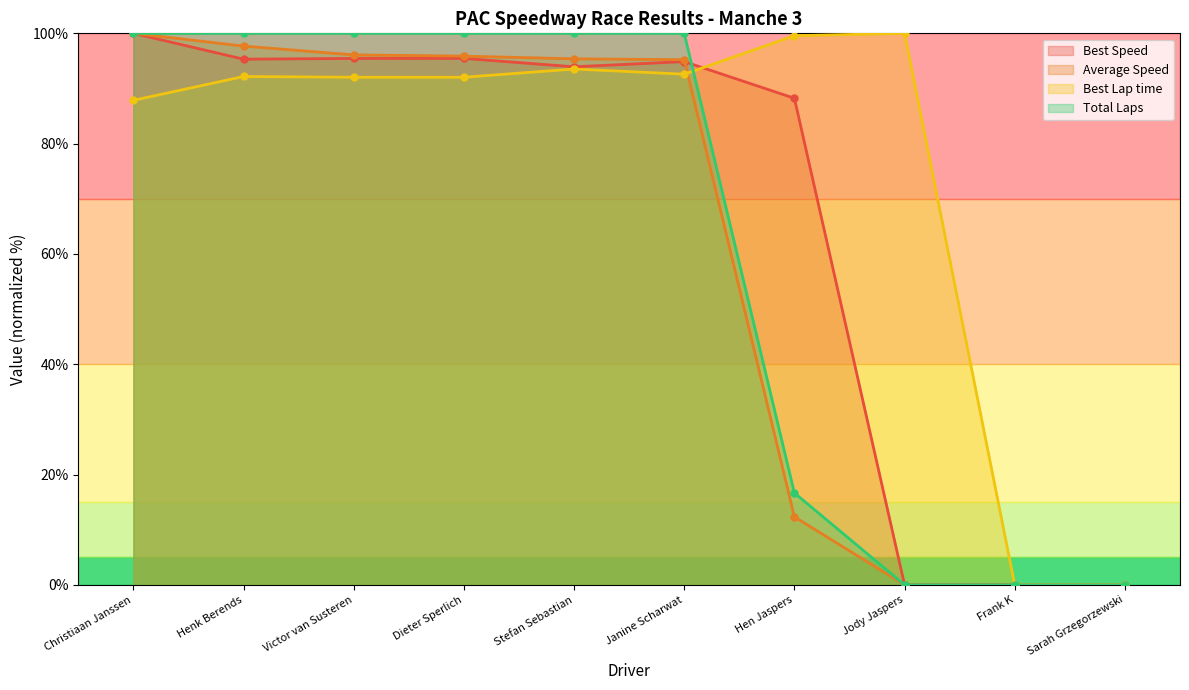

At which label does Average Speed reach its peak?

Christiaan Janssen